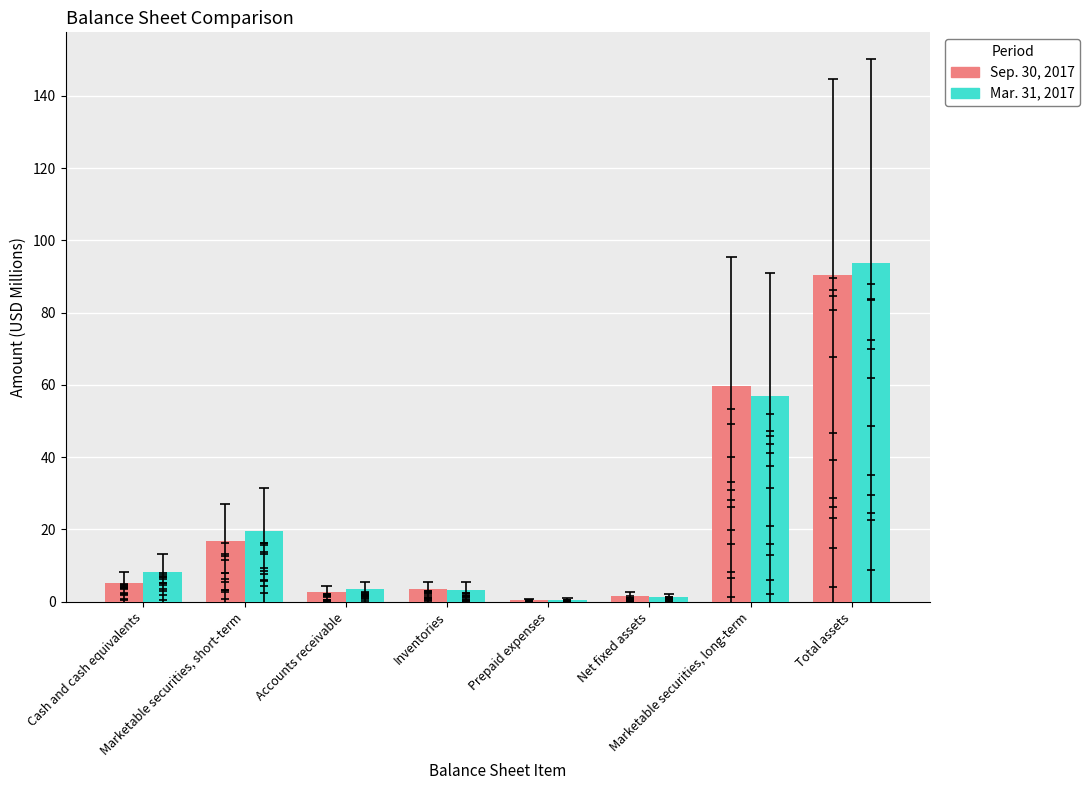

Between Accounts receivable and Inventories, which series saw the biggest shift?

Sep. 30, 2017